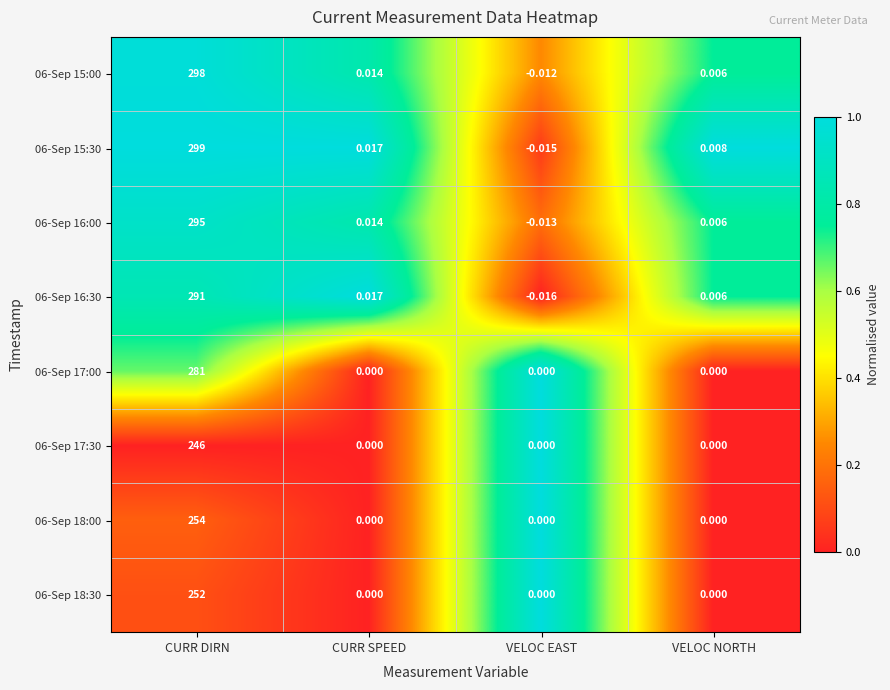

Is the value of 06-Sep 18:30 at CURR DIRN greater than the value of 06-Sep 15:30 at VELOC EAST?

Yes